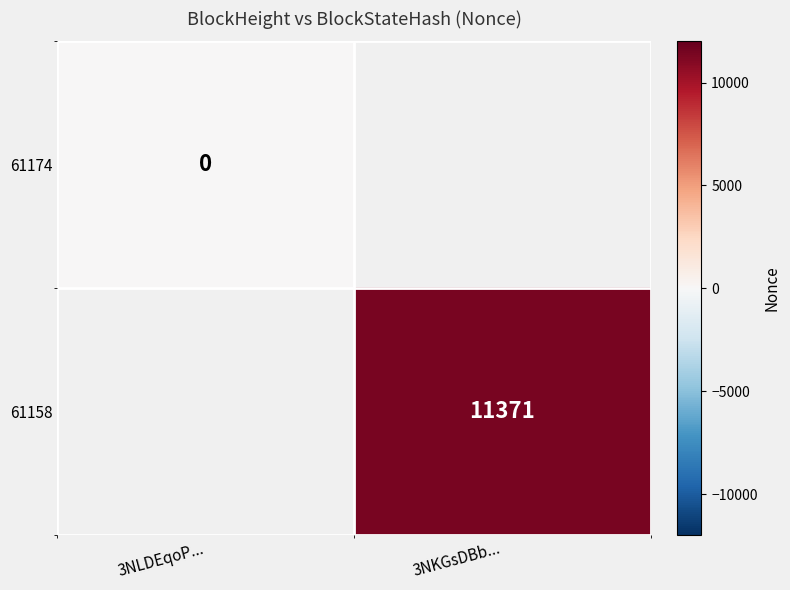

The value of 61158 at 3NKGsDBb... is 3255. True or false?

False